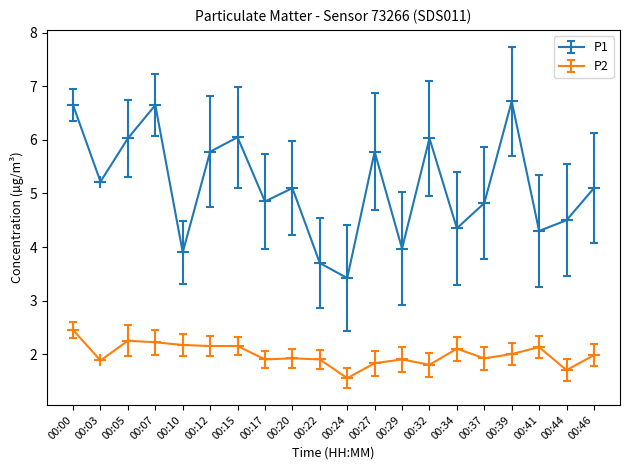

Between 00:12 and 00:24, which series saw the biggest shift?

P1